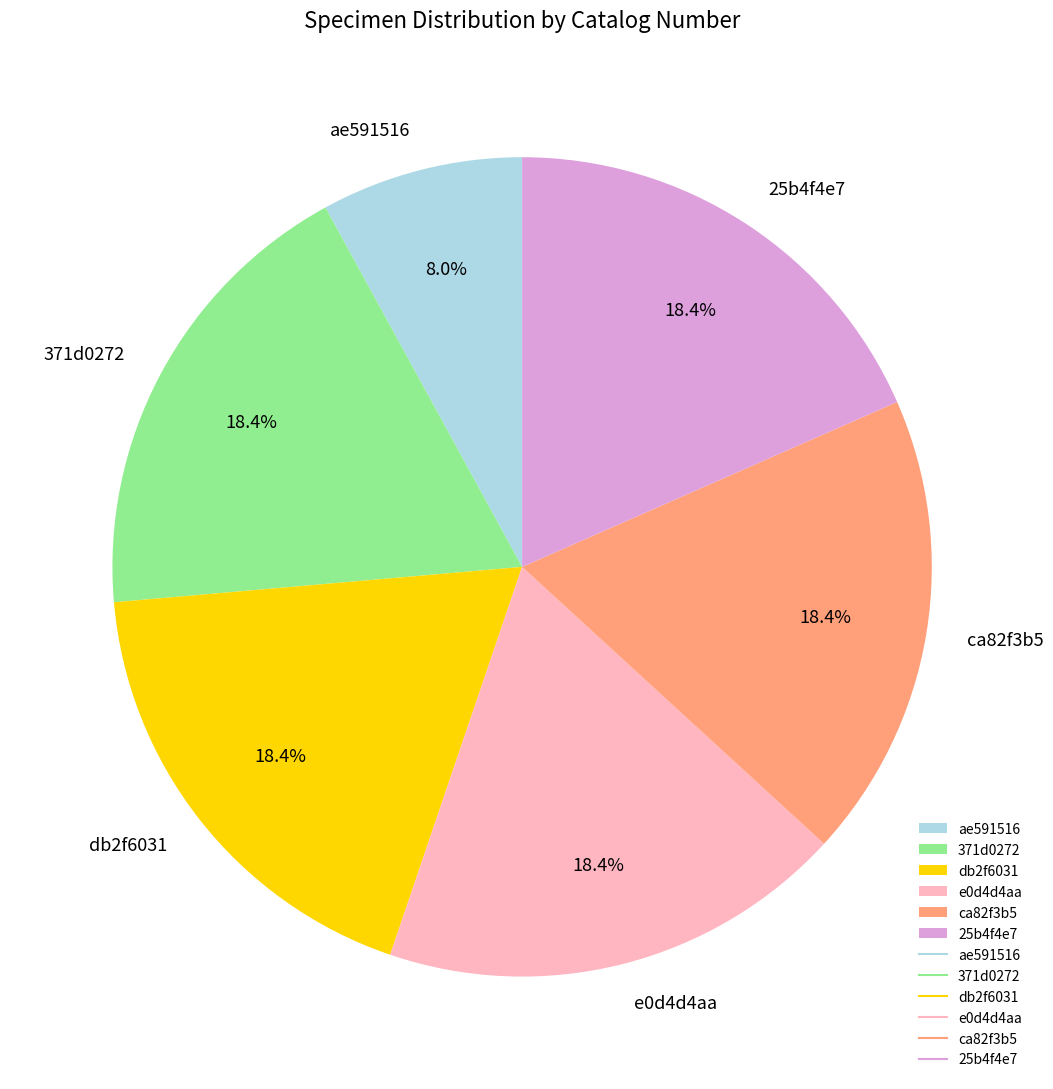

What is the ratio of the value at ca82f3b5 to the value at db2f6031?

1.0